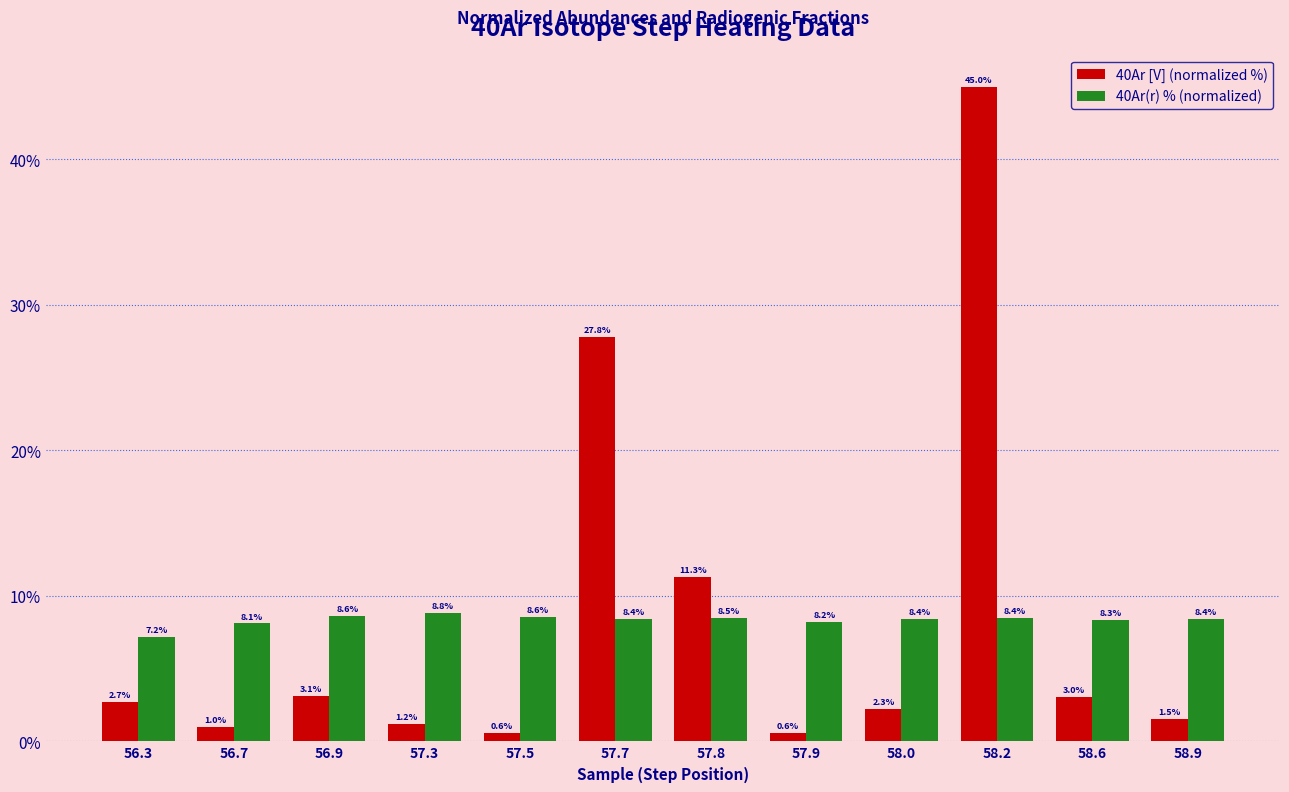

What is the value of the 40Ar [V] (normalized %) bar at the 12th from the left?

1.5